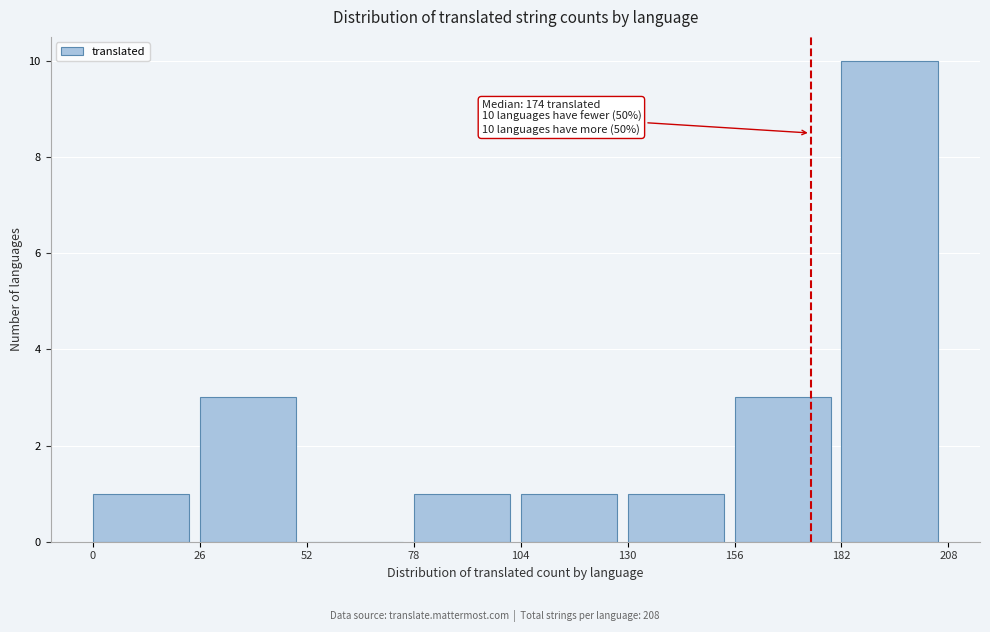

Which range on the x-axis has the tallest bar?

182 to 208